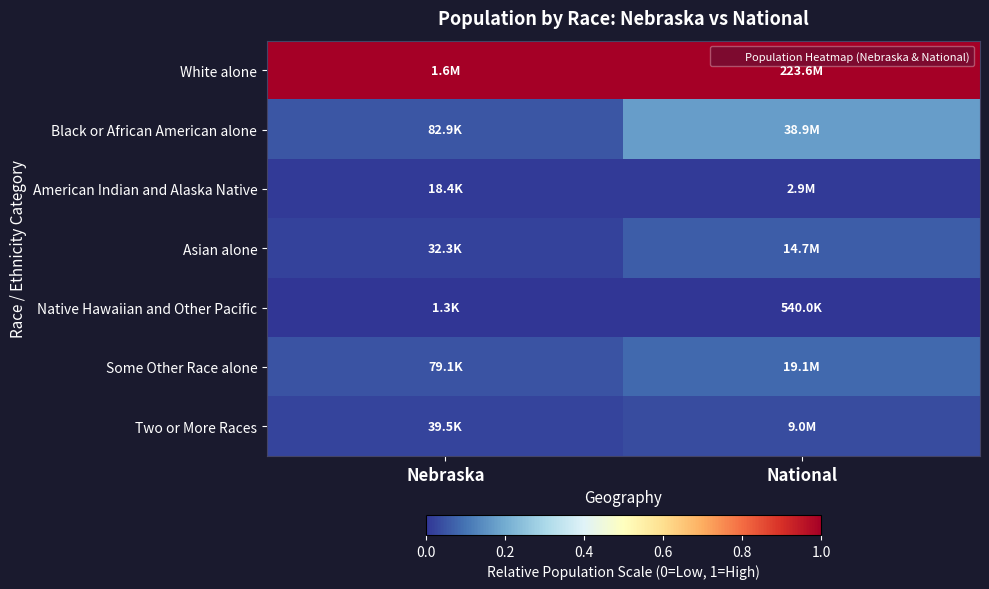

Reading left to right, extract all data points from this chart.

White alone: Nebraska=1.0	National=1.0
Black or African American alone: Nebraska=0.1	National=0.2
American Indian and Alaska Native: Nebraska=0.0	National=0.0
Asian alone: Nebraska=0.0	National=0.1
Native Hawaiian and Other Pacific: Nebraska=0.0	National=0.0
Some Other Race alone: Nebraska=0.0	National=0.1
Two or More Races: Nebraska=0.0	National=0.0